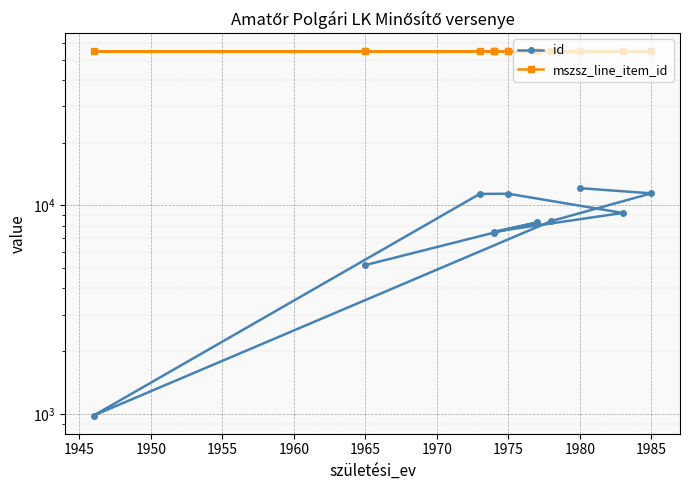

Is the value of id at 1980 greater than the value of mszsz_line_item_id at 1990?

No